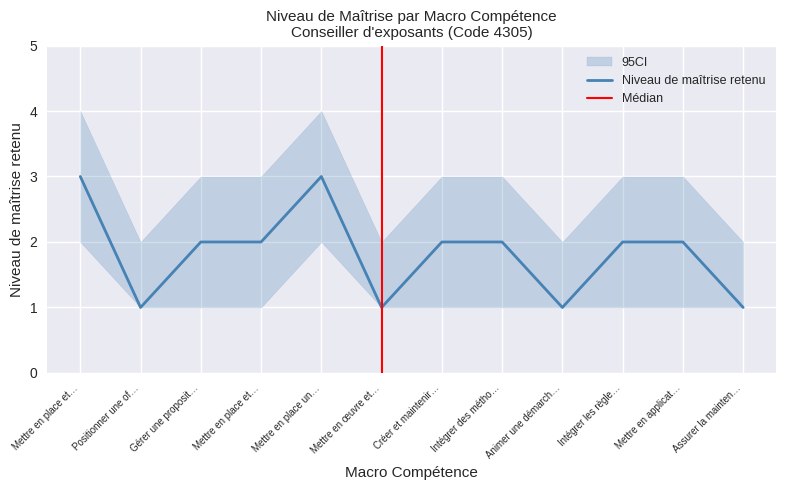

What is the ratio of the value at Mettre en place et… to the value at Mettre en œuvre et…?

2.0